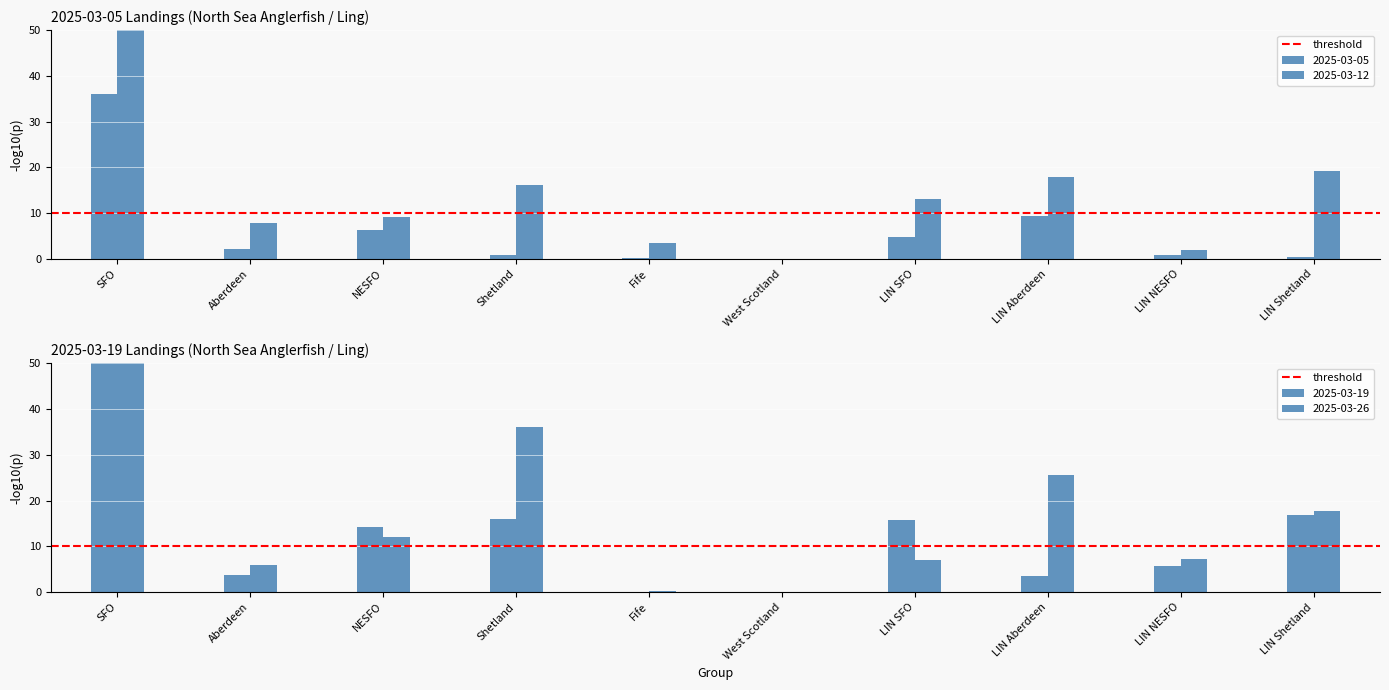

Reading right to left, list all the values displayed in this chart.

2025-03-05: 0.5	0.8	9.4	4.7	0.1	0.1	0.7	6.3	2.2	36.0
2025-03-12: 19.3	2.0	17.8	13.2	0.1	3.5	16.2	9.2	7.8	67.2
2025-03-19: 16.8	5.7	3.6	15.8	0.1	0.1	16.0	14.3	3.8	66.6
2025-03-26: 17.8	7.2	25.6	7.0	0.1	0.2	36.1	11.9	6.0	56.7